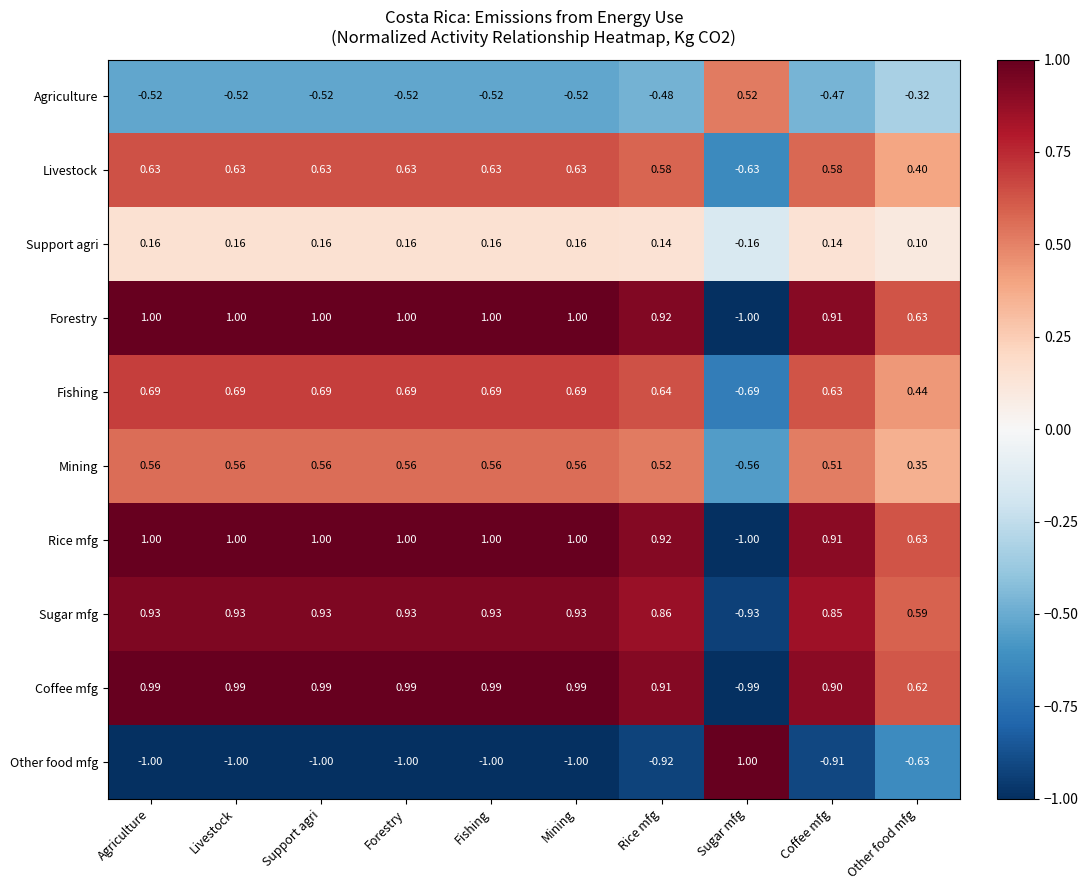

How many values in the Sugar mfg series exceed 0?

9